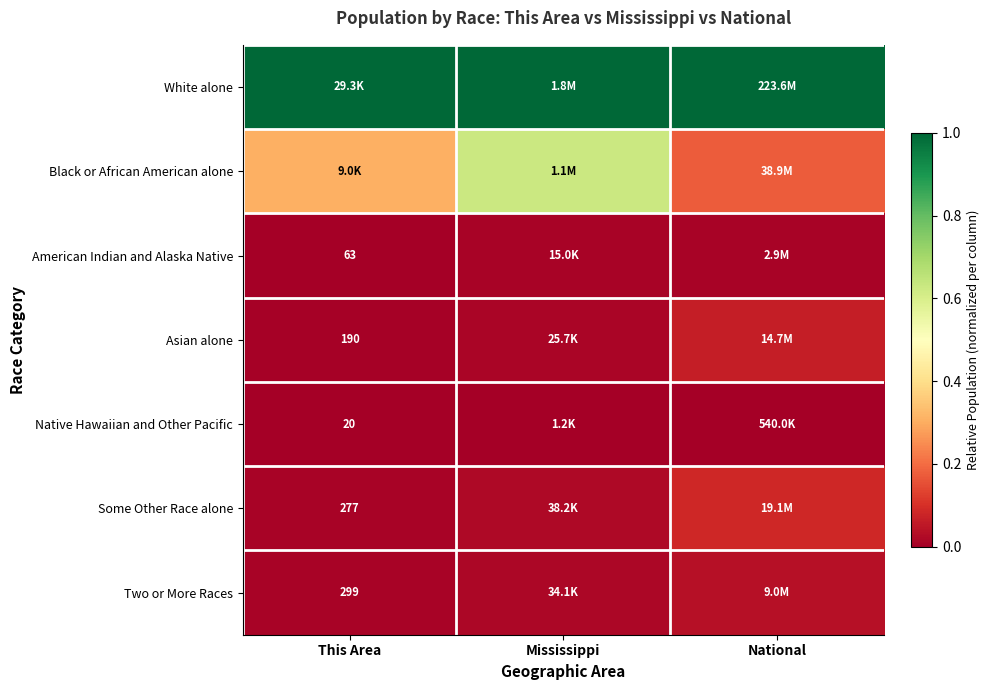

What is the difference between the highest and lowest values at Mississippi?

1.0